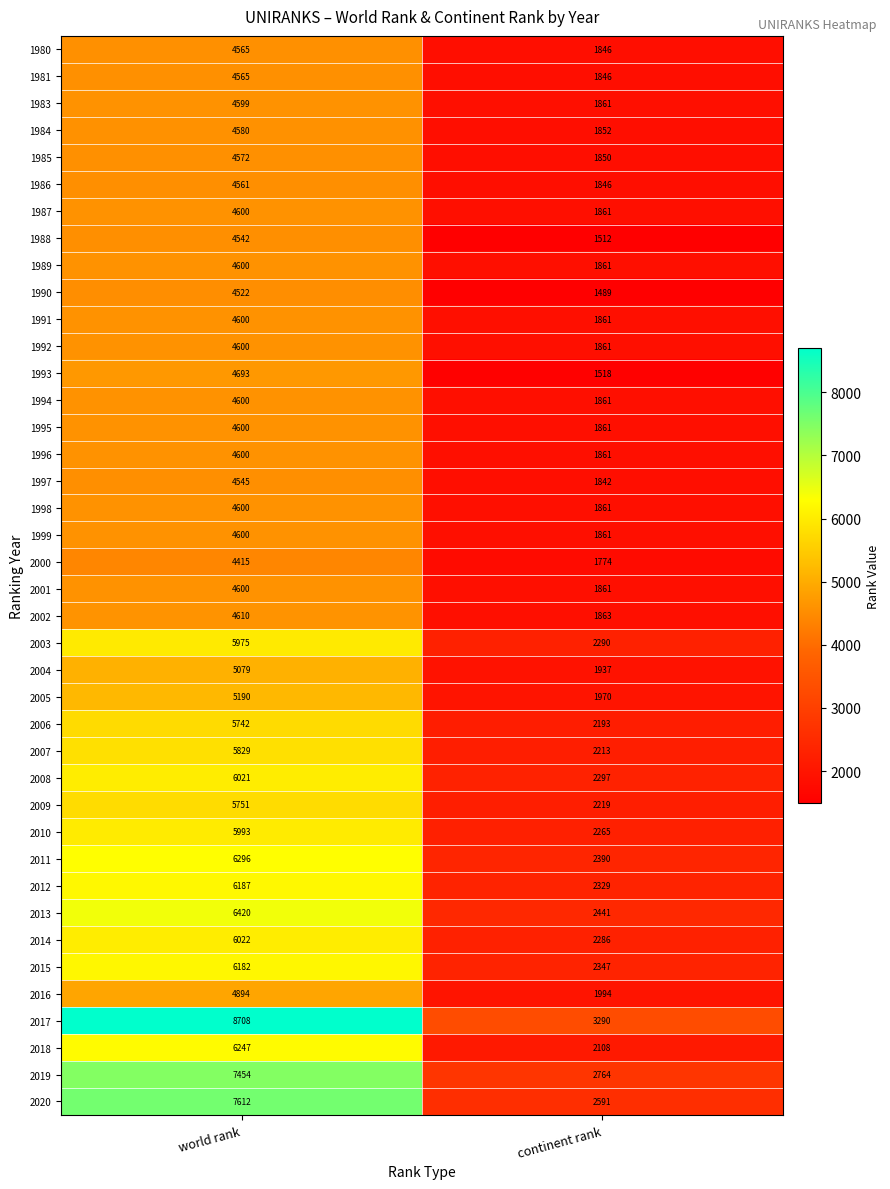

Which label corresponds to the smallest value in the chart?

continent rank